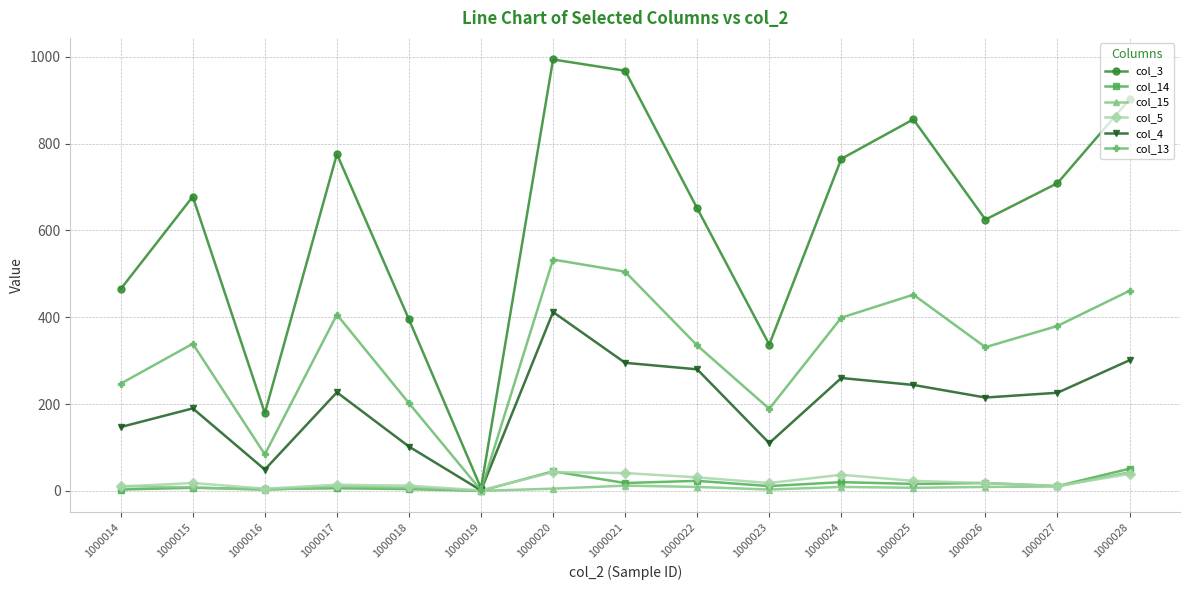

At how many categories does at least one series exceed 354?

12